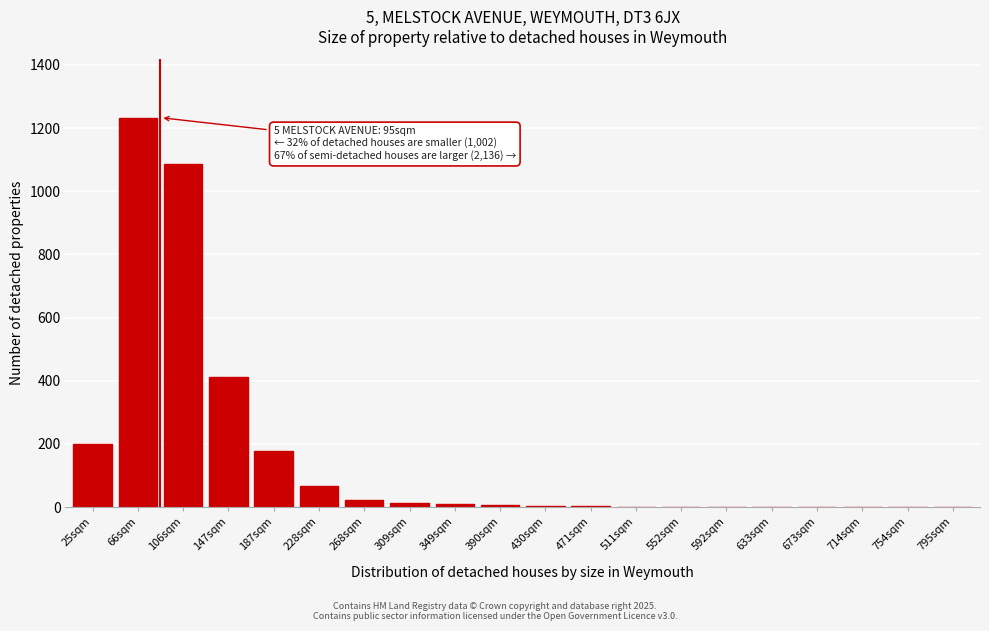

Is it true that the value at 147sqm is 619?

False